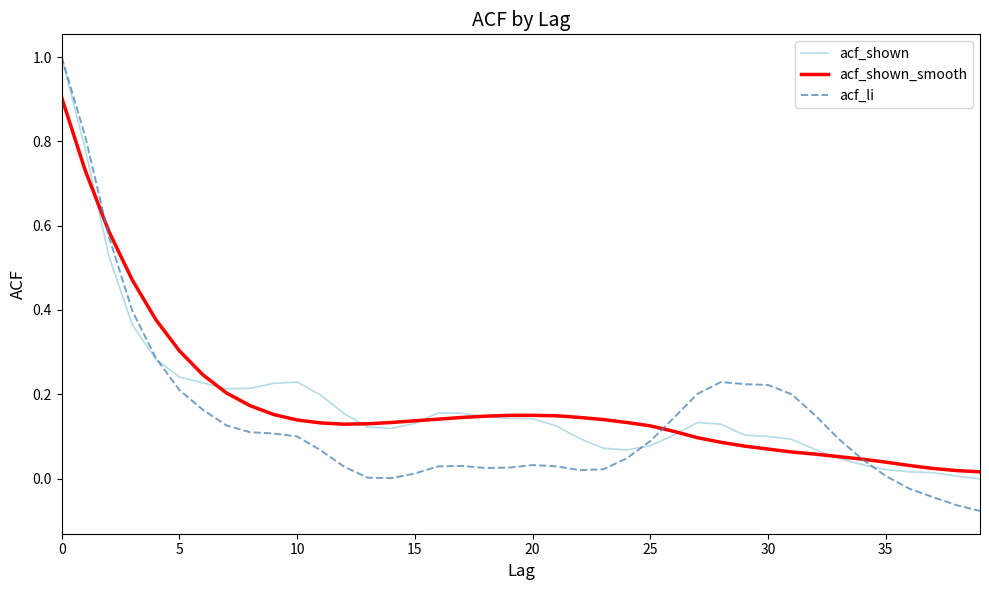

How many values in acf_shown are below zero?

1